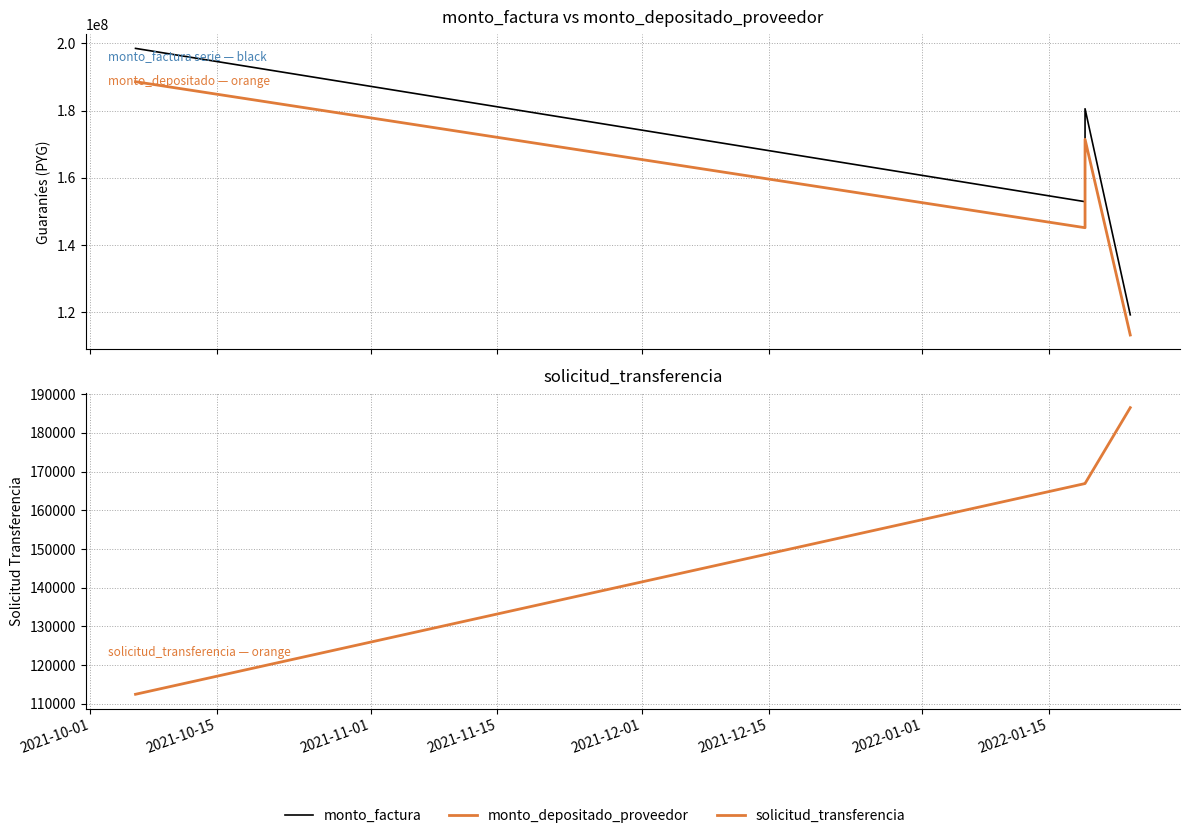

True or false: monto_factura and monto_depositado_proveedor intersect in this chart.

False